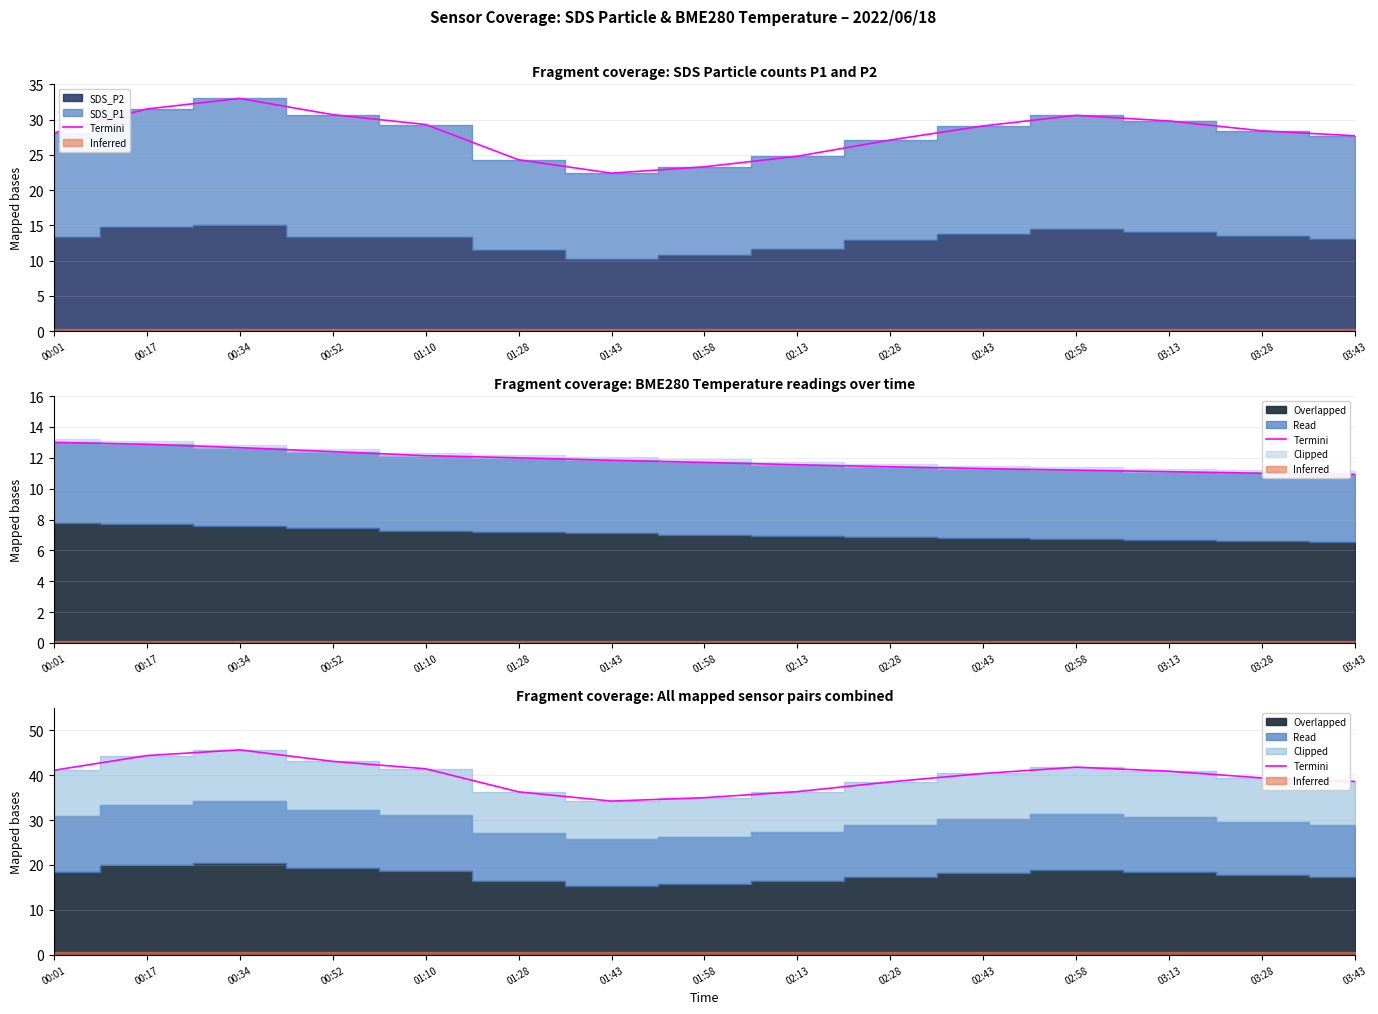

Between 00:34 and 03:43, which is larger?

00:34